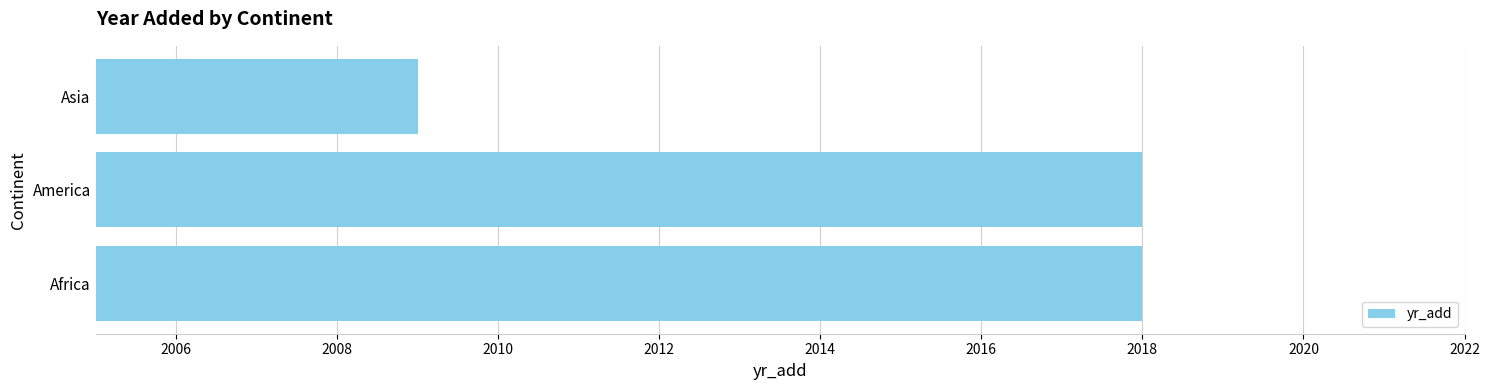

Approximately how many times larger is the value at America compared to Africa?

1.0